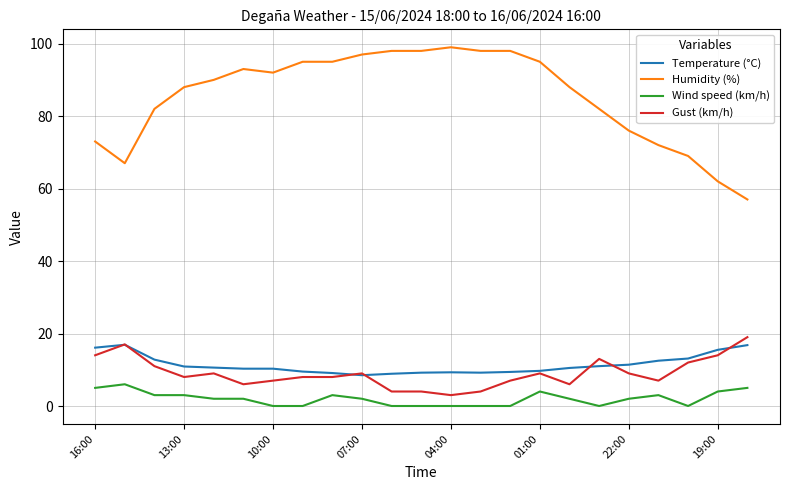

How many lines are shown in the chart?

4